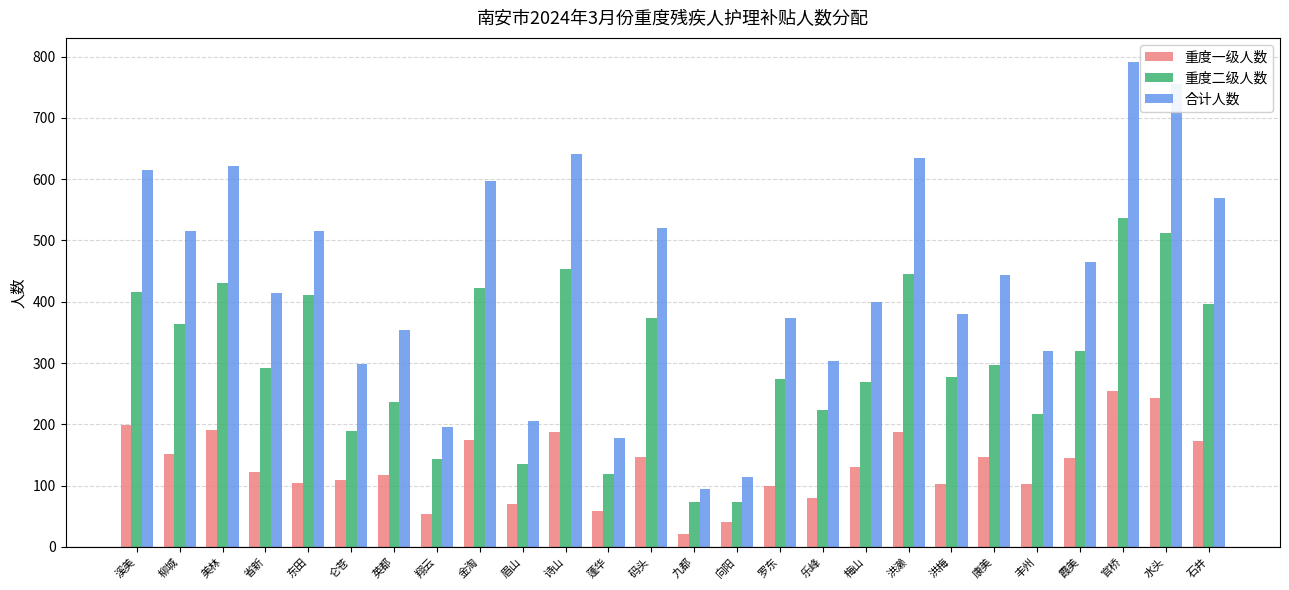

True or false: 重度一级人数 has a value of 174 at 金淘.

True